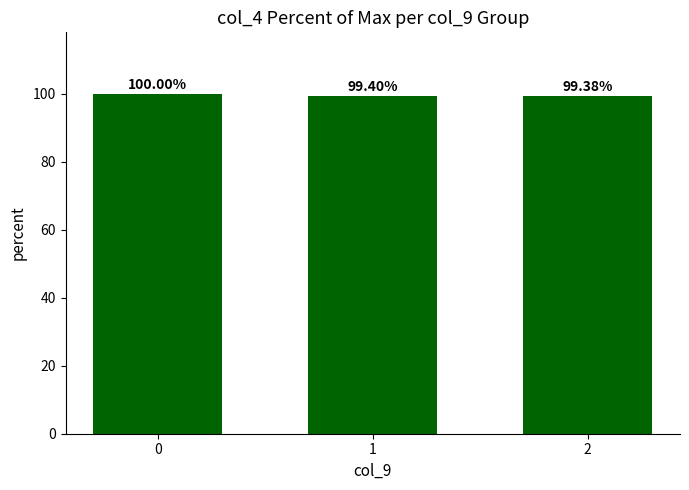

Does the chart contain any negative values?

No